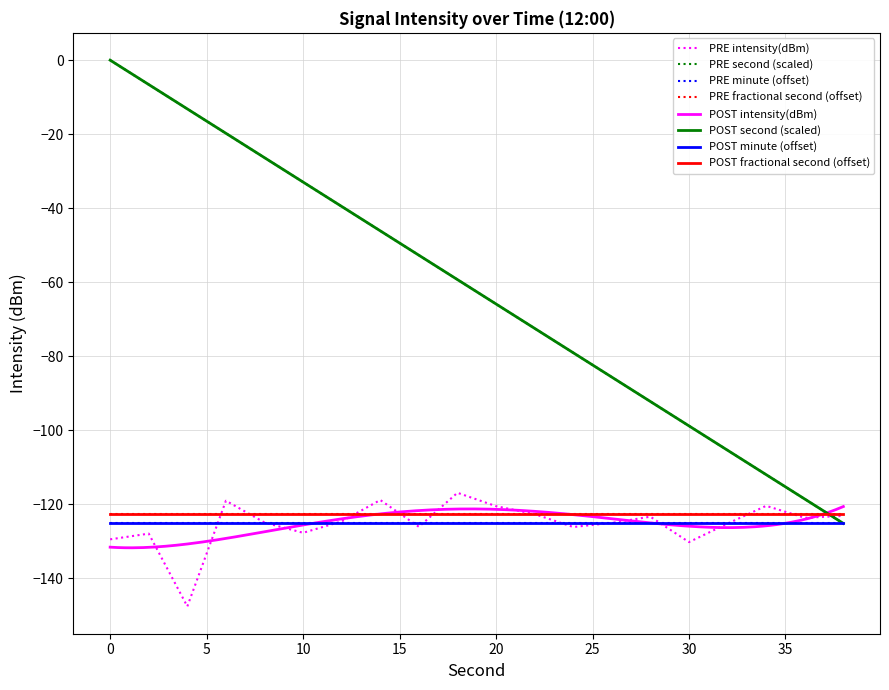

What is the smallest value displayed?

-147.6